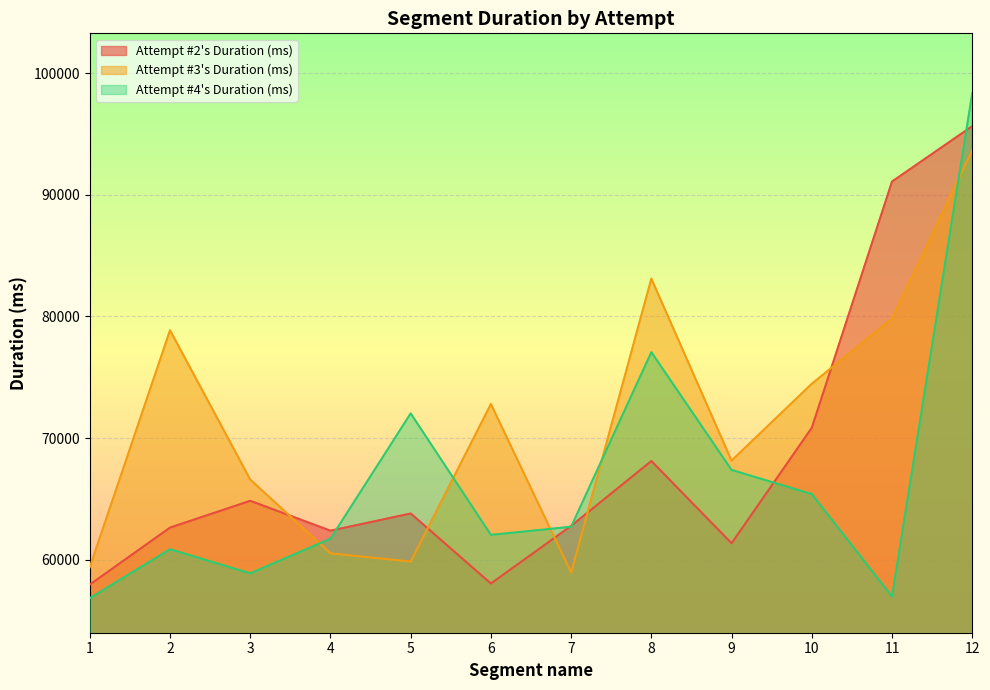

Reading right to left, transcribe all the data shown in this chart.

Attempt #2's Duration (ms): 95631	91083	70848	61354	68116	62786	58049	63803	62389	64846	62642	57960
Attempt #3's Duration (ms): 93655	79821	74463	68146	83105	58950	72800	59850	60530	66593	78862	59393
Attempt #4's Duration (ms): 98343	56970	65400	67383	77060	62713	62046	72030	61732	58884	60865	56847